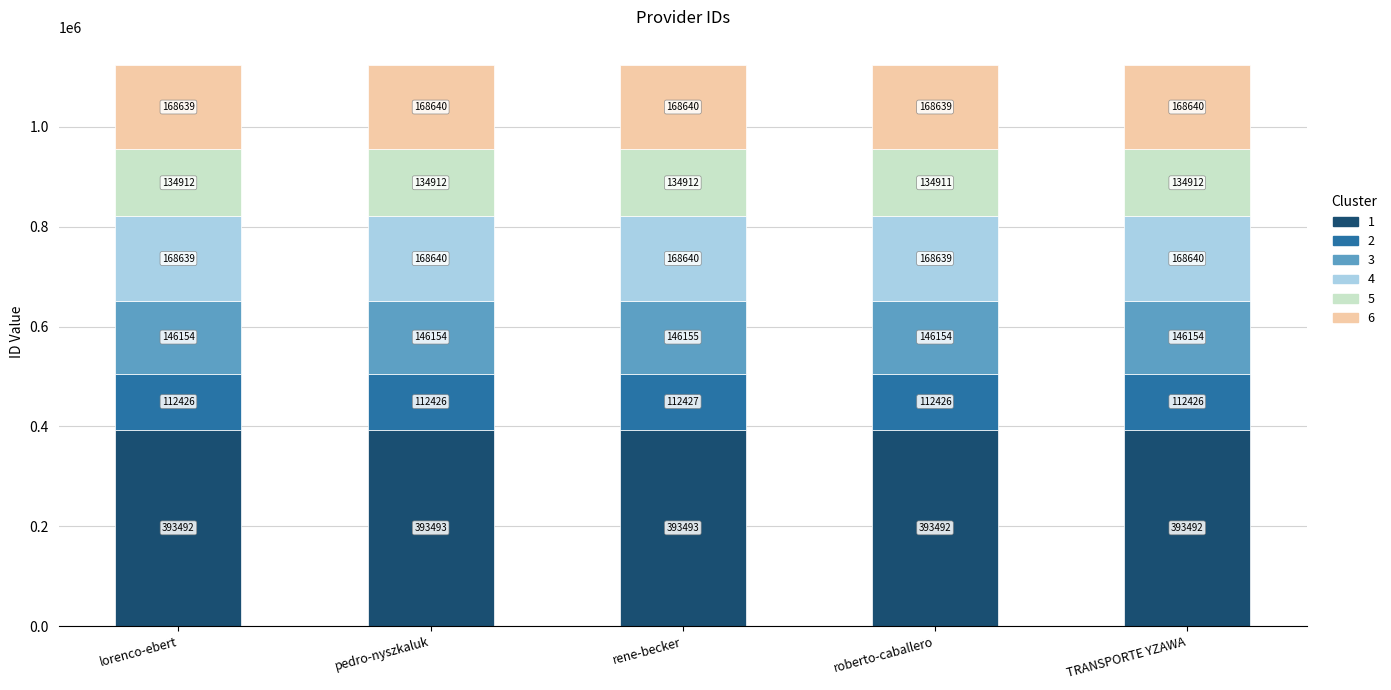

What is the total value across all series at TRANSPORTE YZAWA?

1124264.0